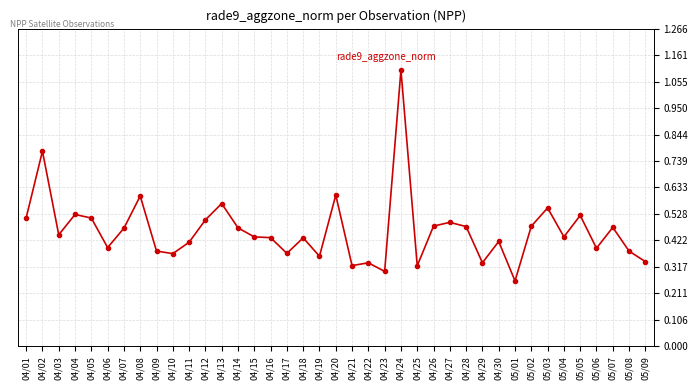

What is the sum of all values?

18.0